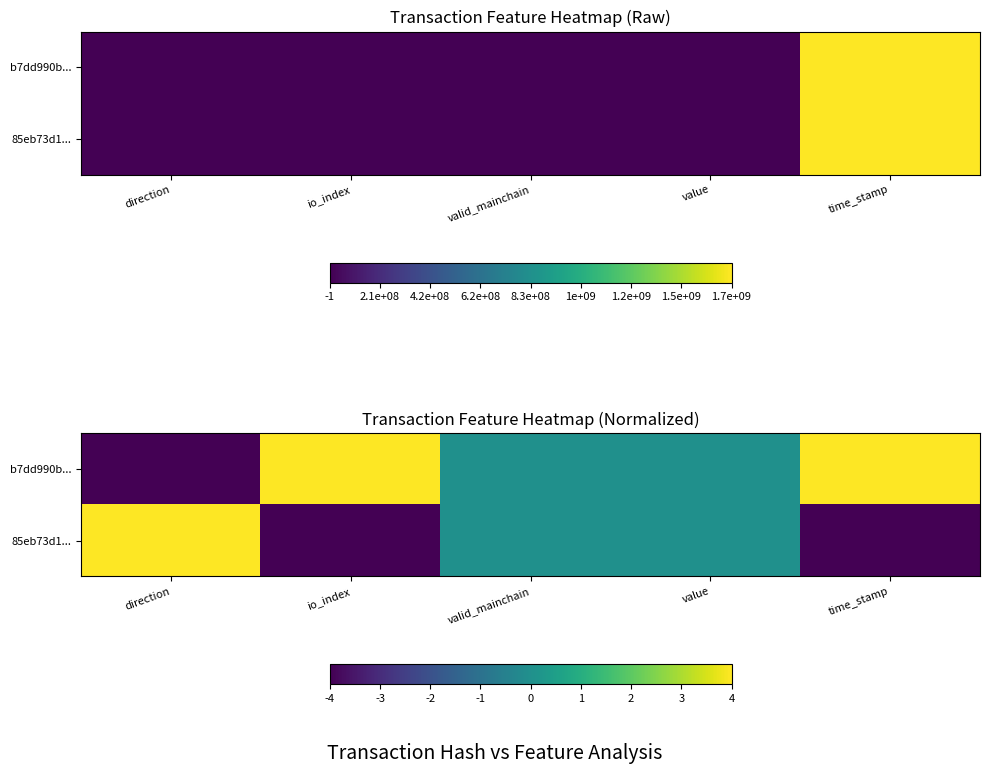

At how many categories does at least one series exceed 1?

3